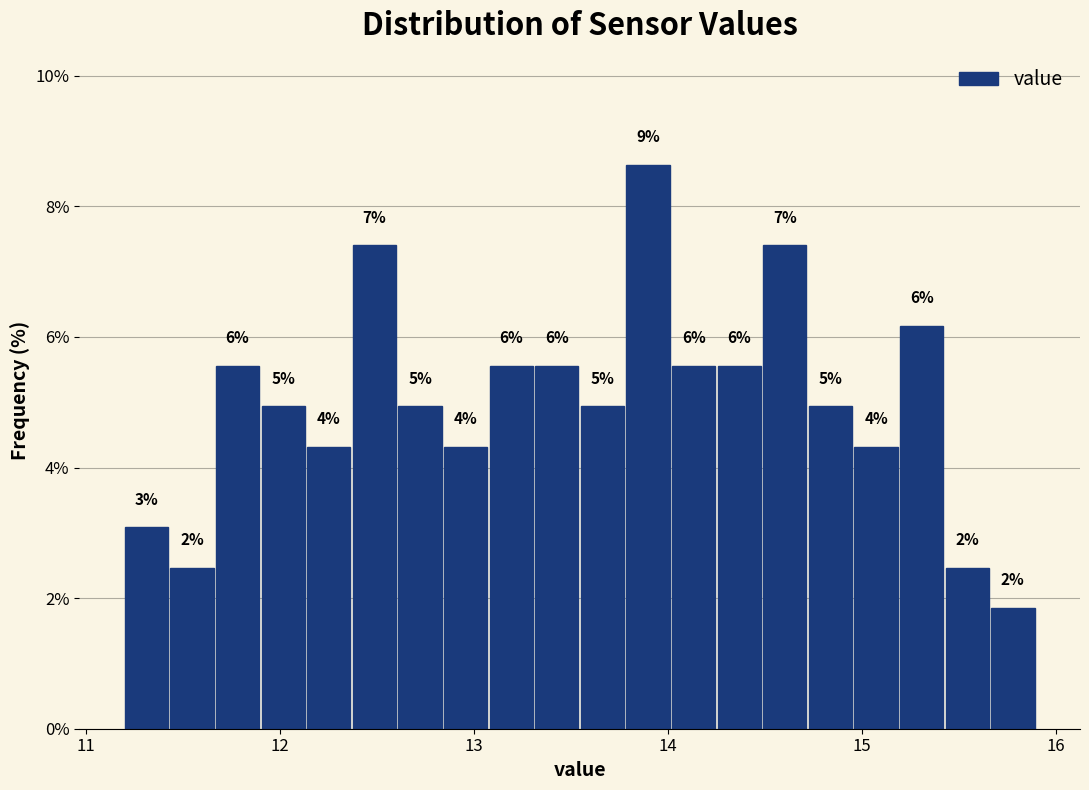

Read against the x-axis, roughly where is the centre of the tallest bar?

13.9